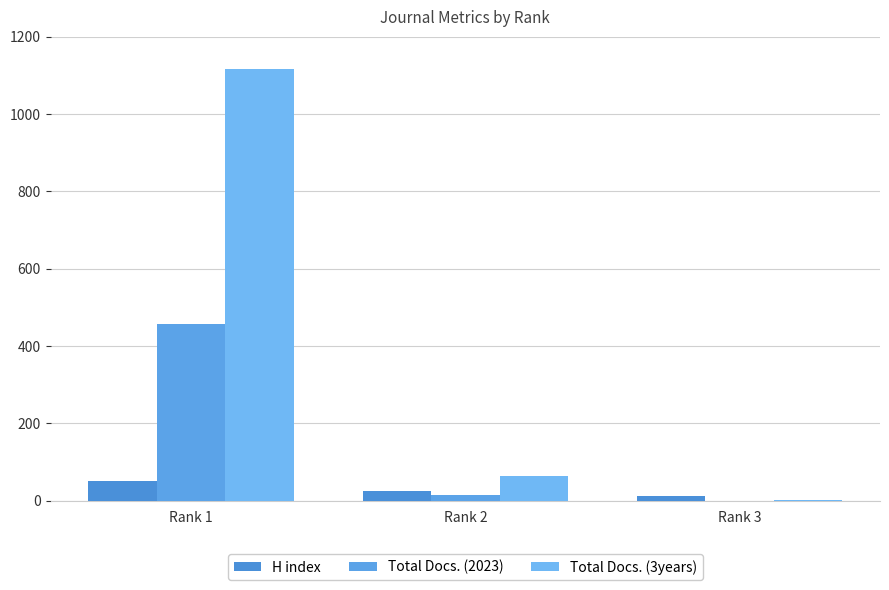

Which series has the widest spread of values?

Total Docs. (3years)